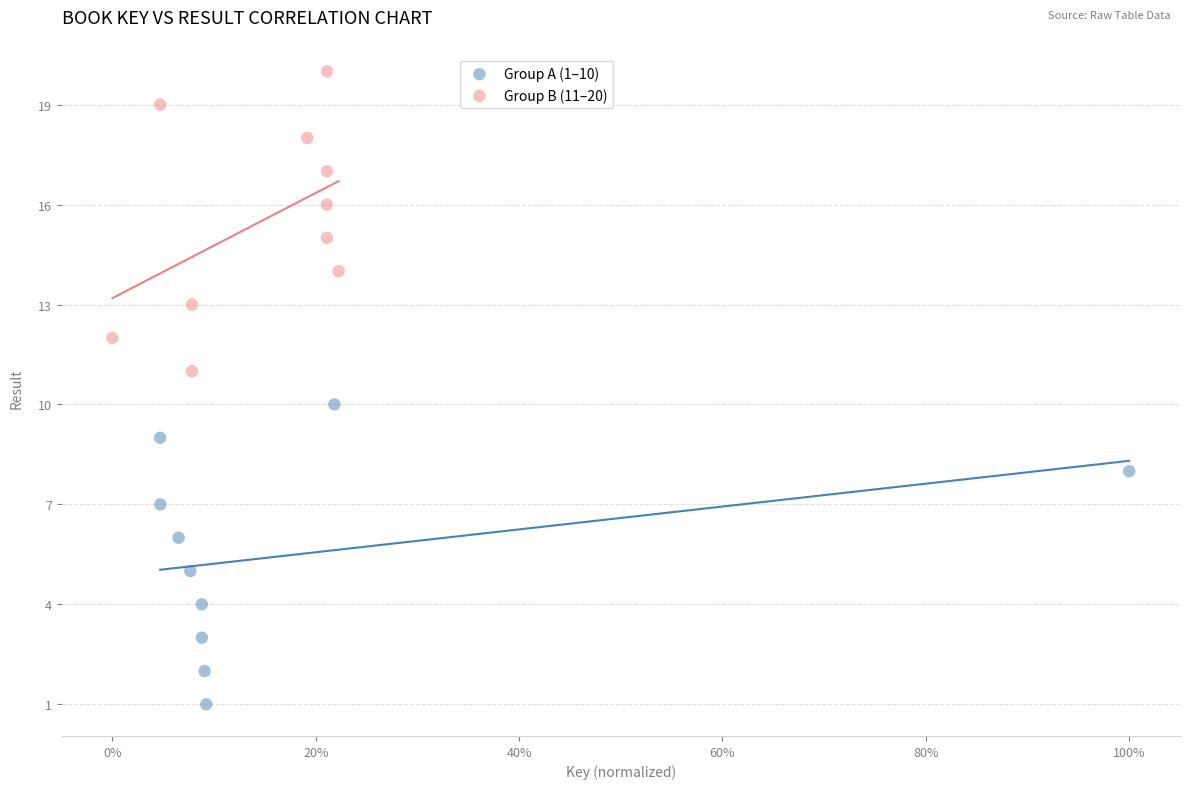

Which series reaches the minimum Y coordinate?

Group A (1–10)